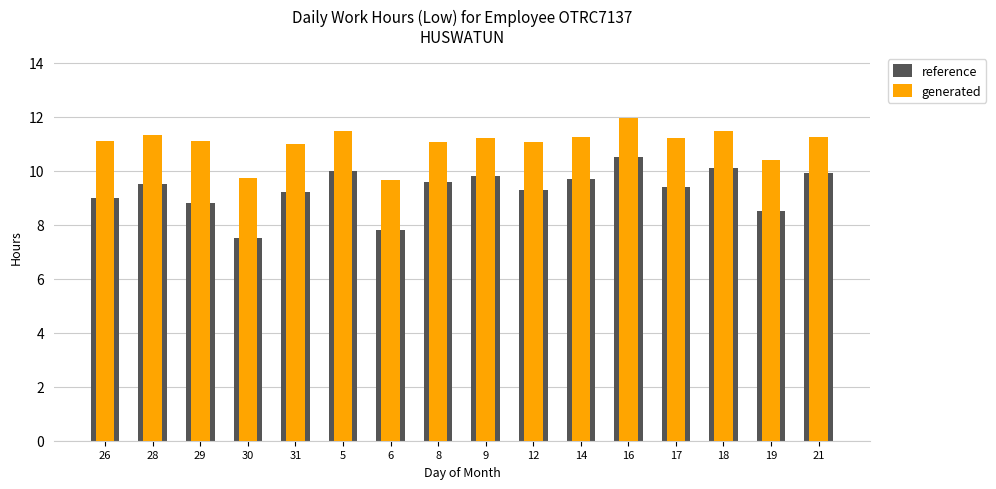

What is the average value of the reference series?

9.3